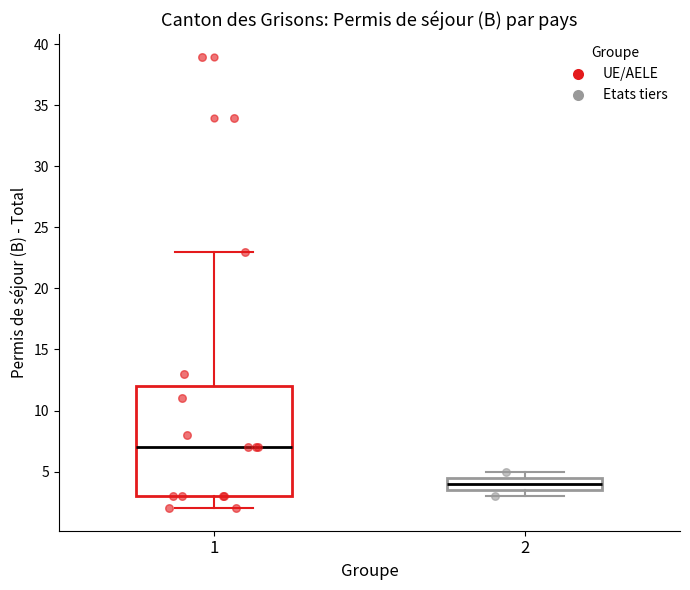

Which box has the highest median line?

1